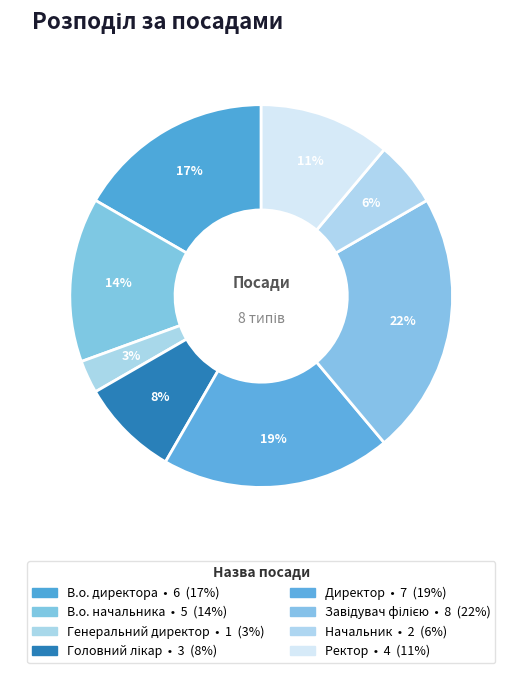

How many segments does this pie chart have?

8